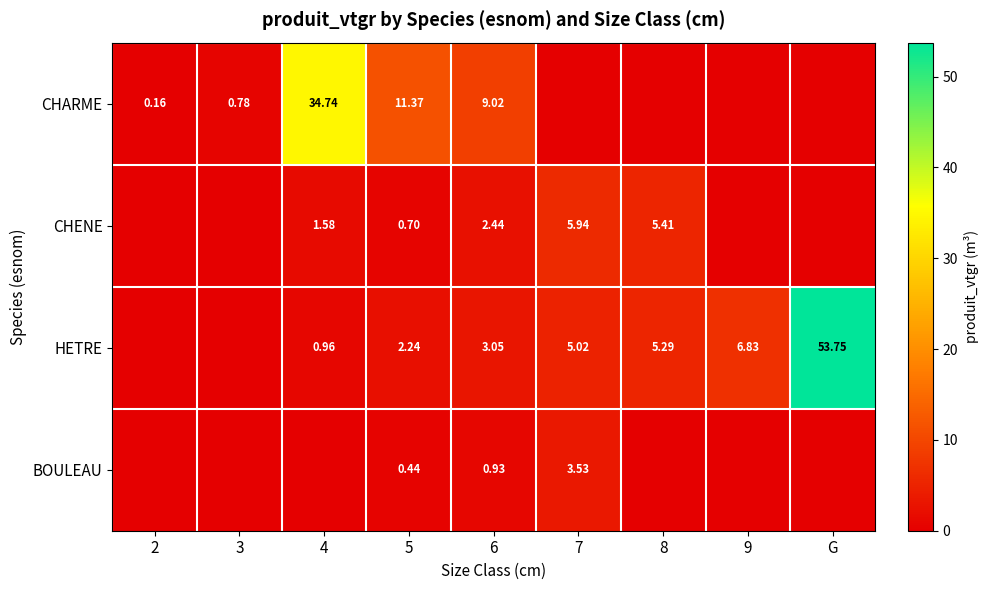

At how many categories does at least one series exceed 8?

4